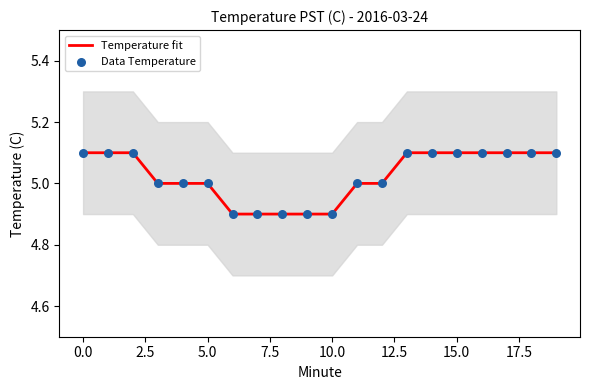

Which series reaches the minimum Y coordinate?

Temperature fit